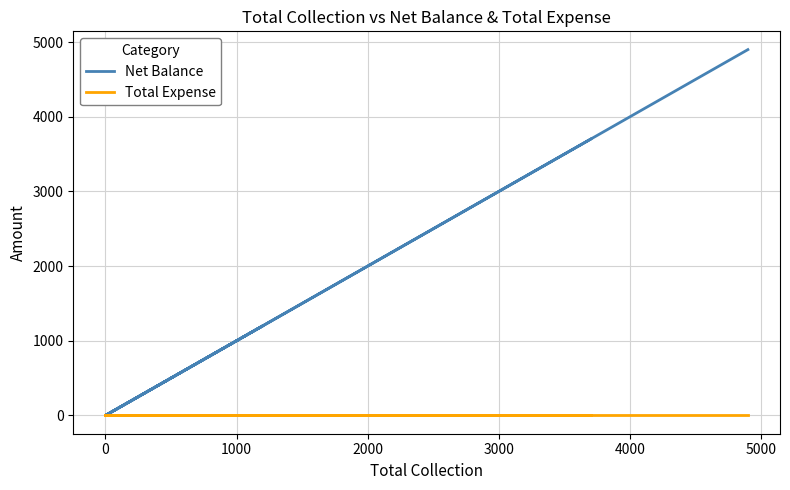

True or false: Net Balance and Total Expense cross at least once.

False